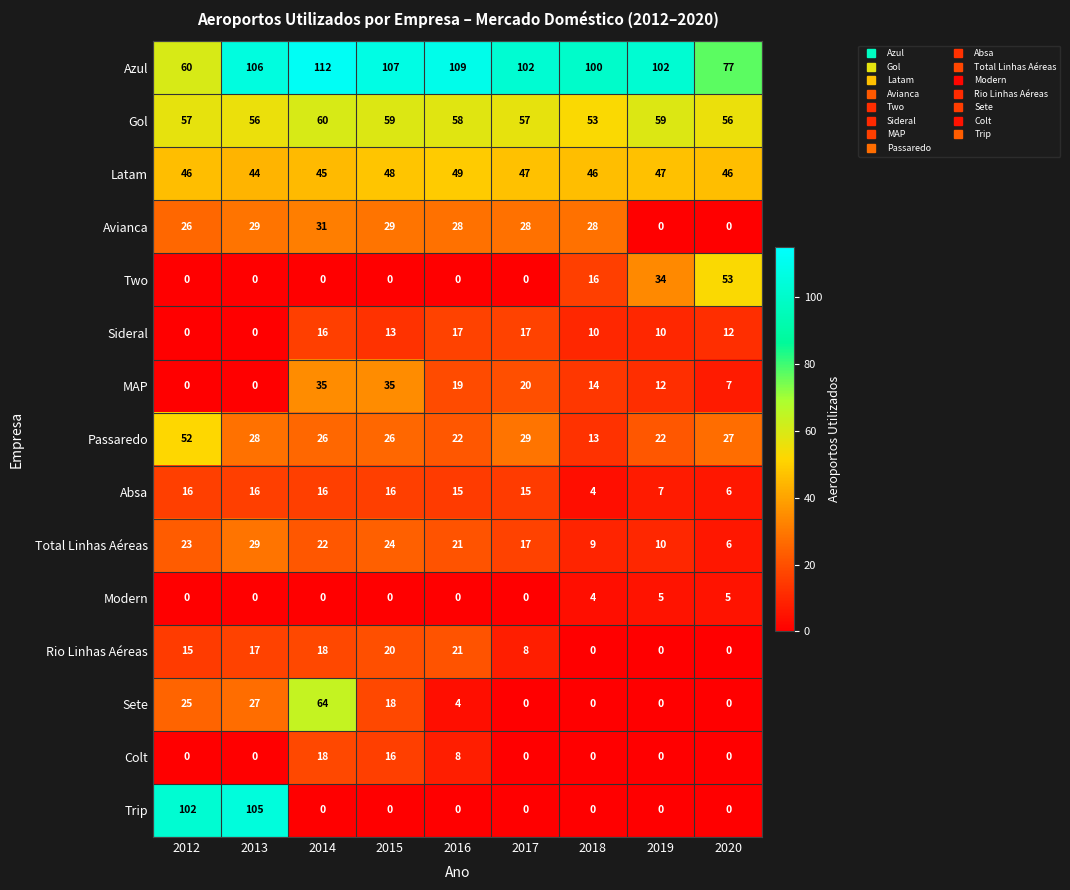

At which category is the sum across all series the highest?

2014